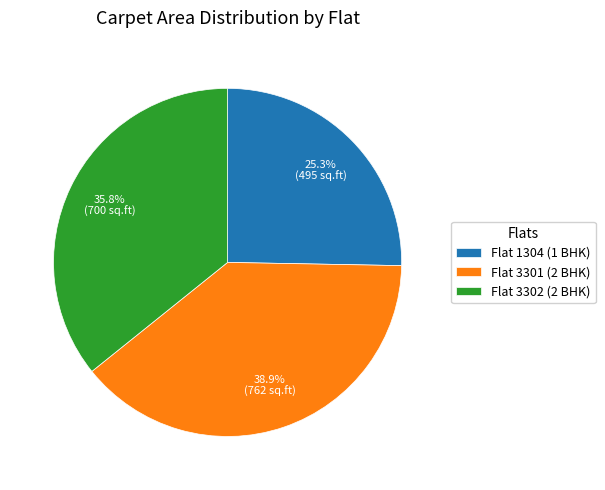

What is the smallest slice in the pie chart?

Flat 1304 (1 BHK)